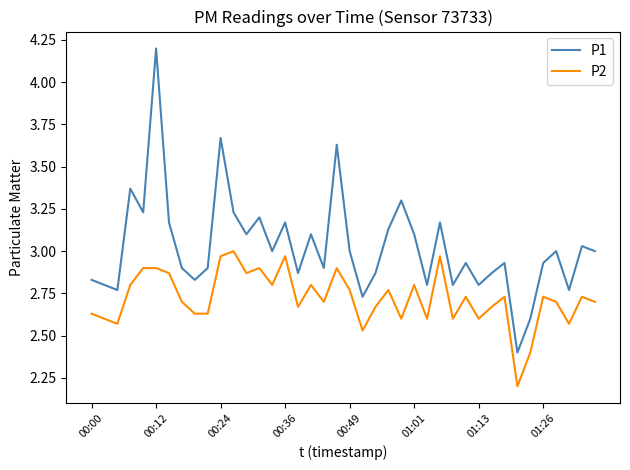

What is the difference between the maximum and minimum values in the P1 series?

1.8